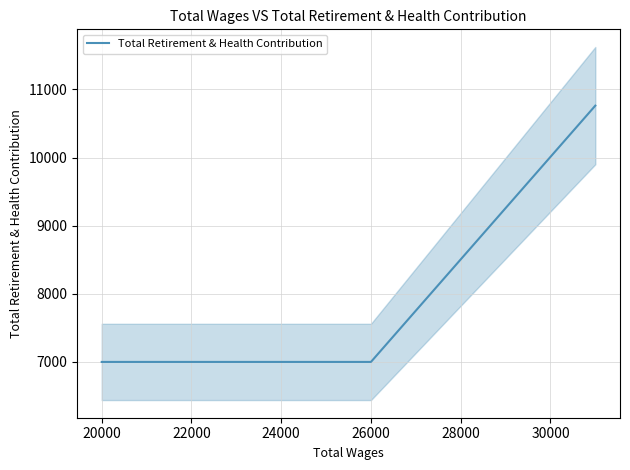

What is the value of the 4th point from the left?

10763